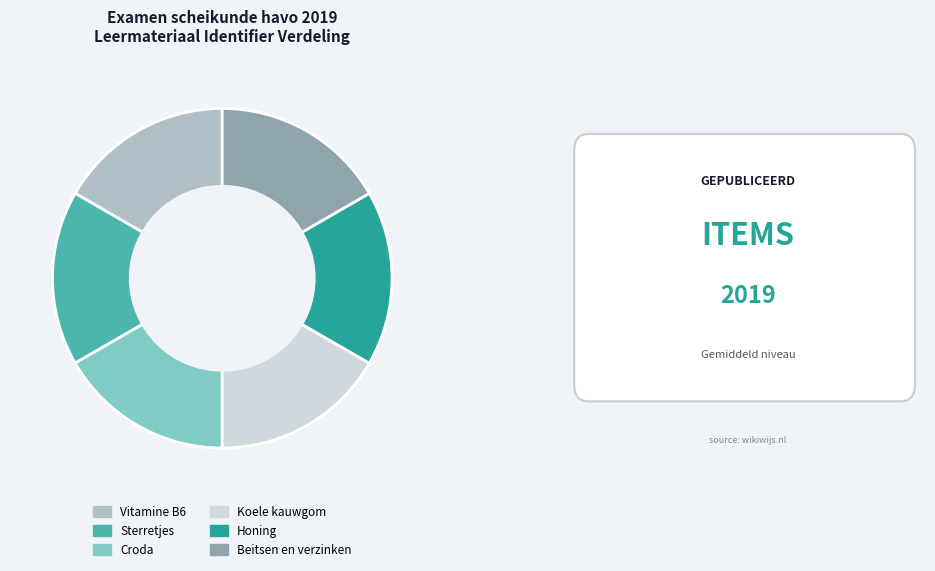

Count the number of slices in the pie.

6